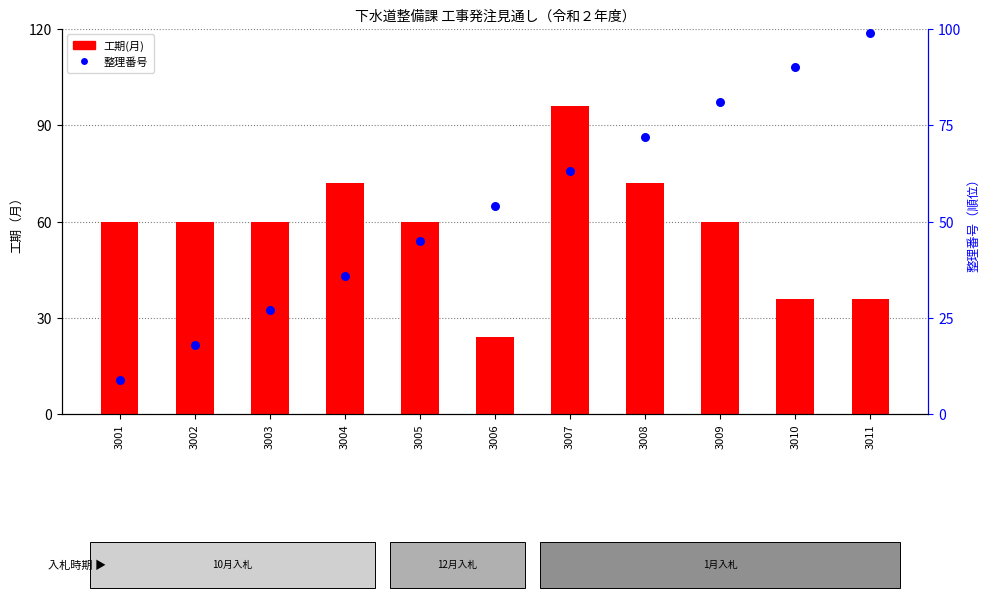

At how many categories does at least one series exceed 66?

6